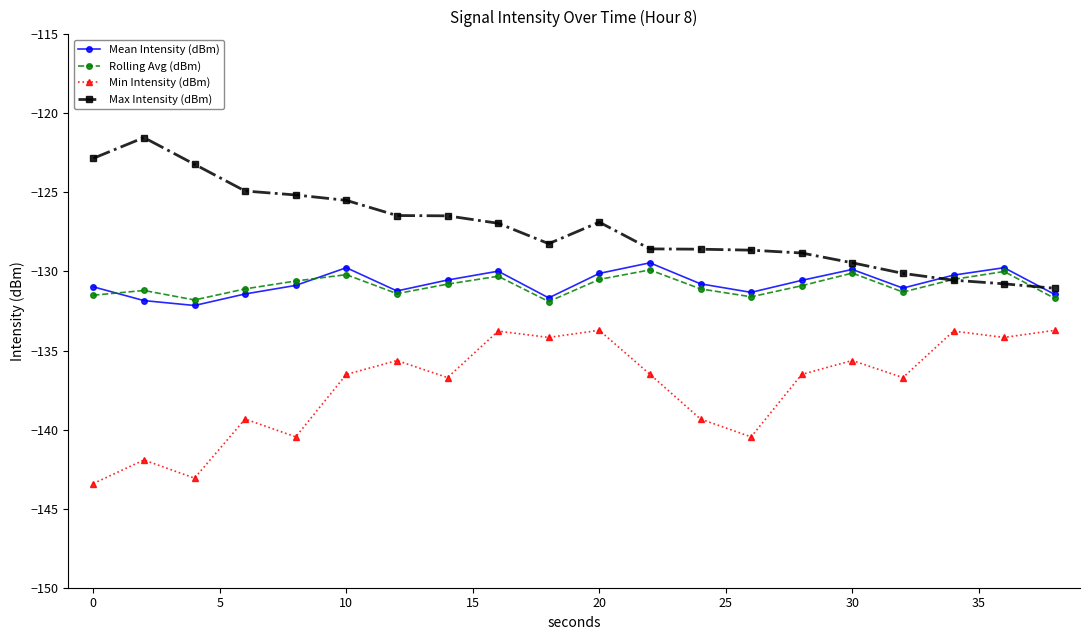

At how many categories does at least one series exceed -135?

20